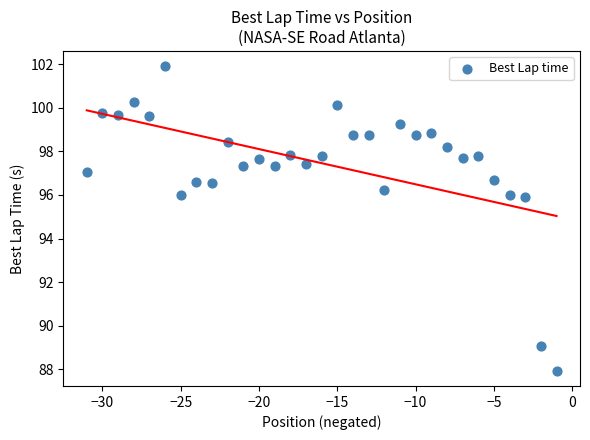

What is the range of Y values (max minus min)?

14.0